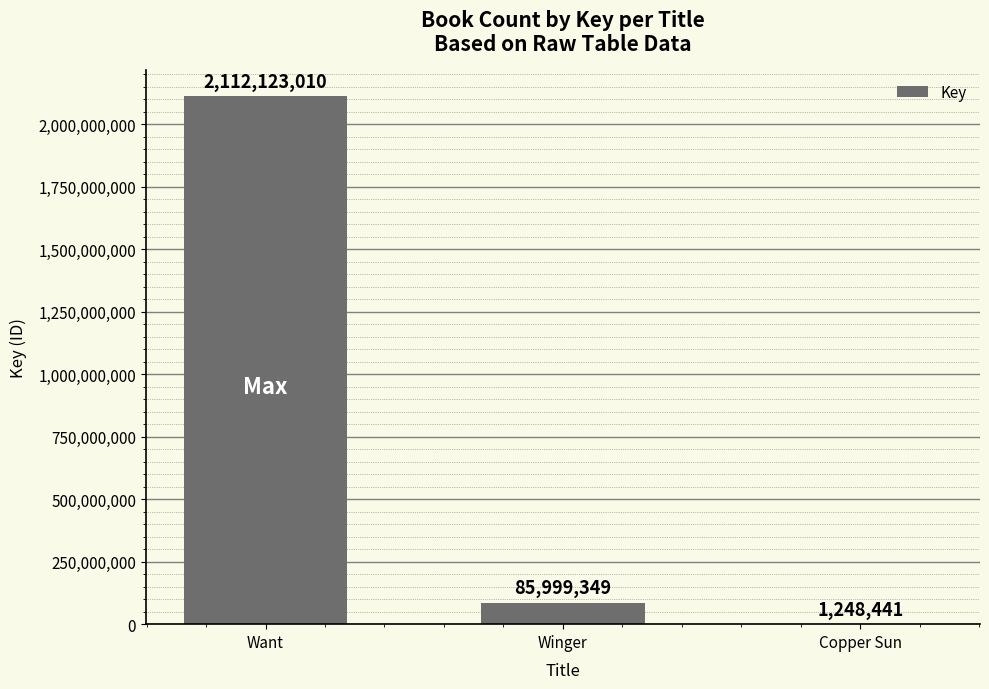

Reading right to left, transcribe all the data shown in this chart.

Copper Sun=1248441	Winger=85999349	Want=2112123010